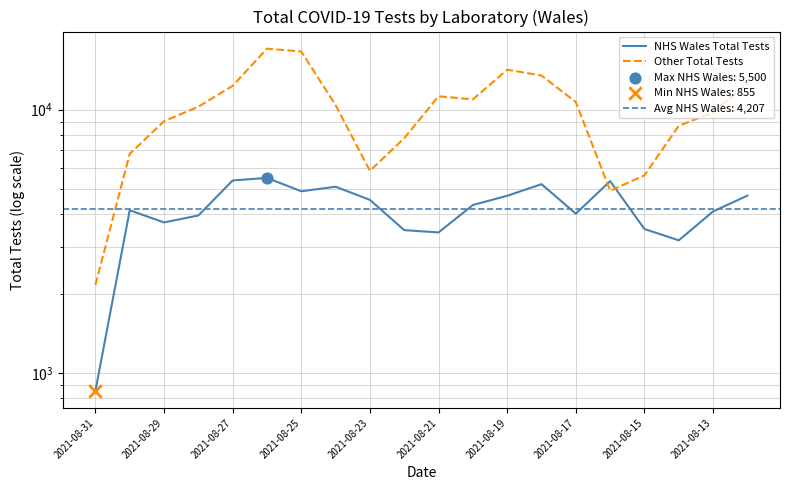

Which series has the widest spread of Y values?

Other Total Tests